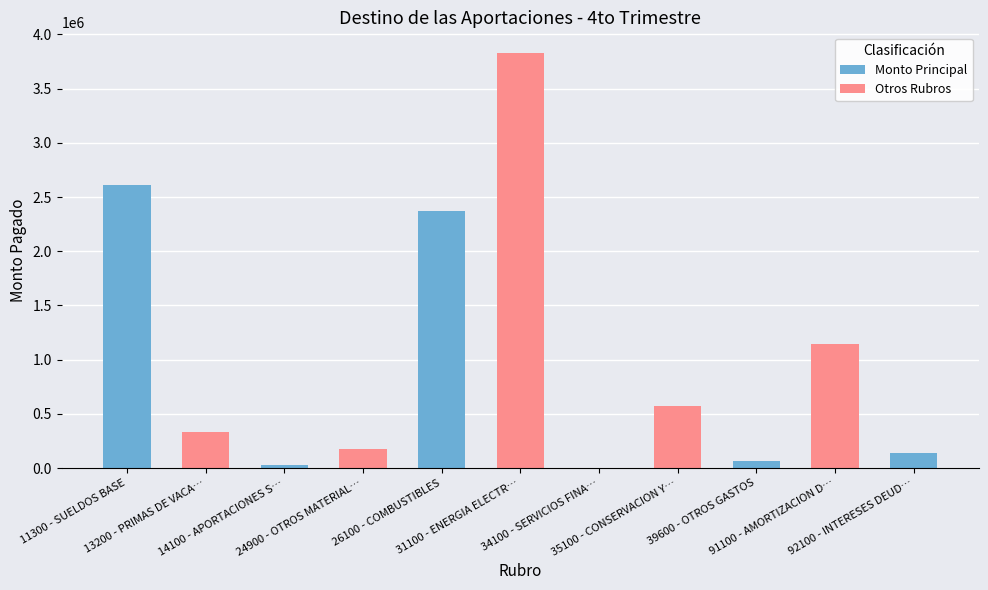

Does the chart contain stacked bars?

No